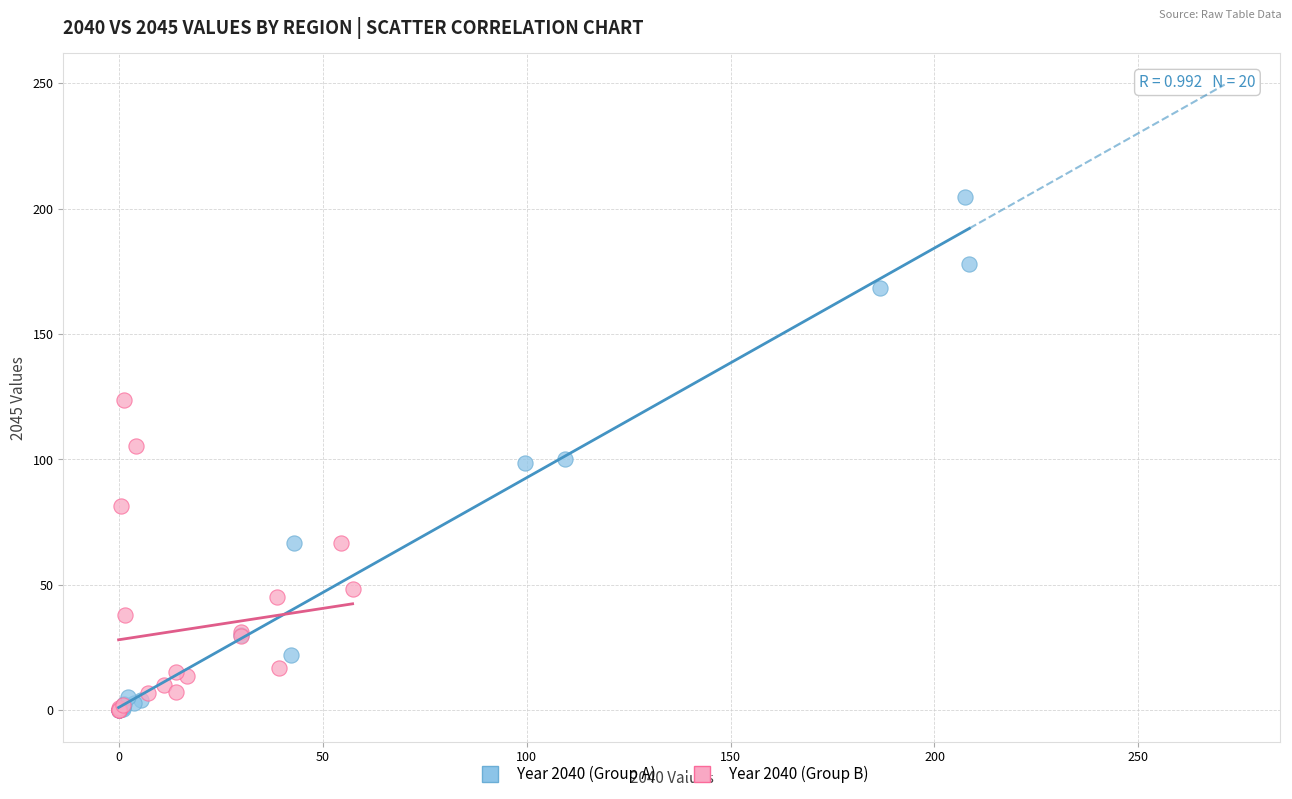

Which series reaches the maximum Y coordinate?

Year 2040 (Group A)